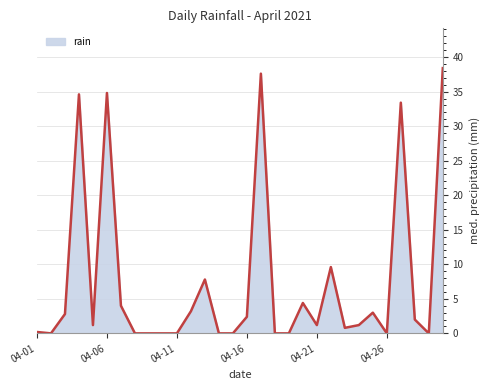

What is the maximum value shown in the chart?

38.4